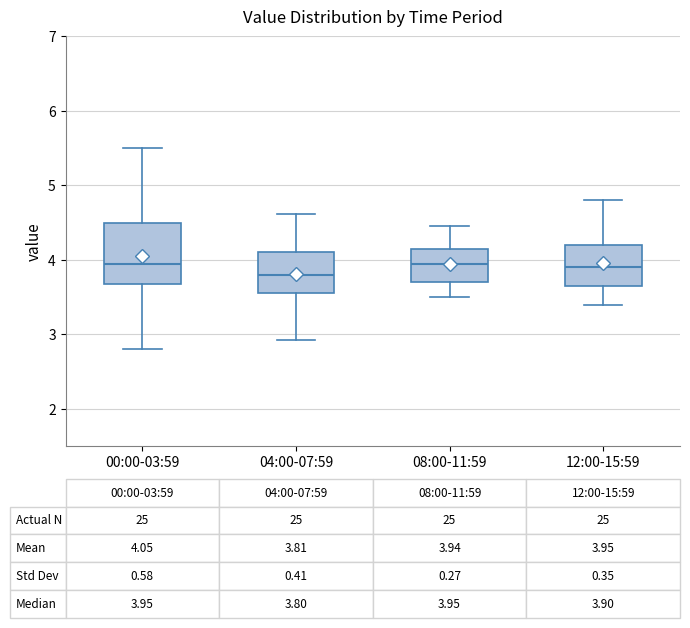

Which box's median line is the lowest?

04:00-07:59